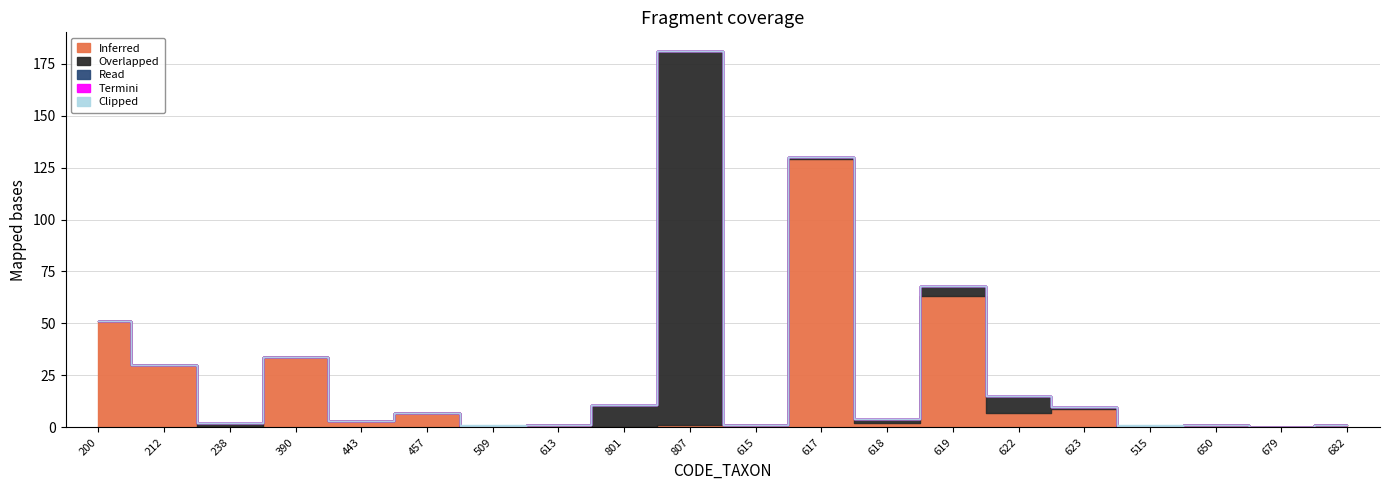

At how many categories does at least one series exceed 52?

3